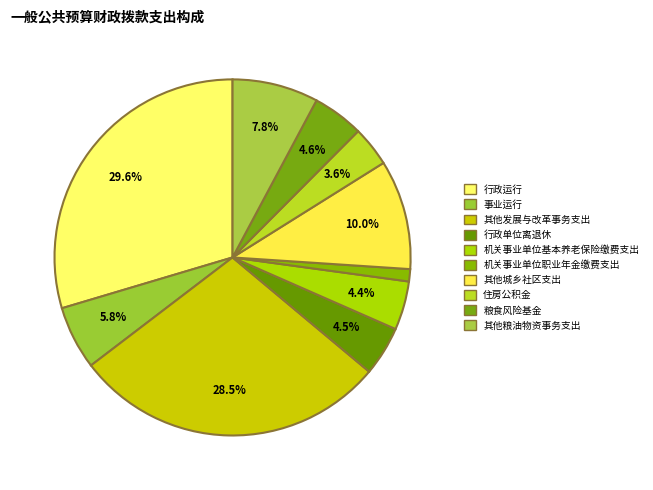

To the nearest percent, what portion does 粮食风险基金 represent?

5%